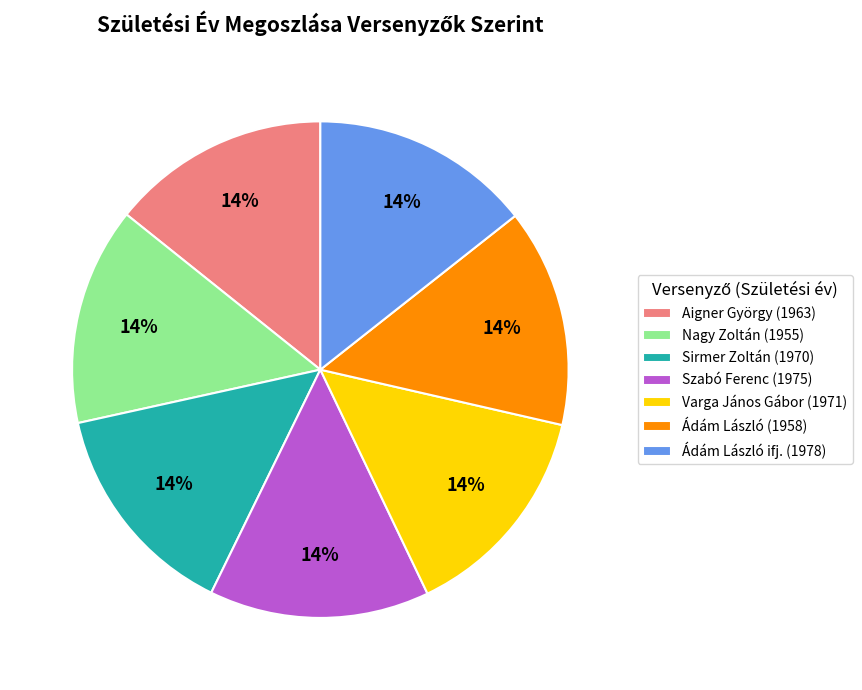

Combined, do Sirmer Zoltán (1970) and Varga János Gábor (1971) account for over 50%?

No